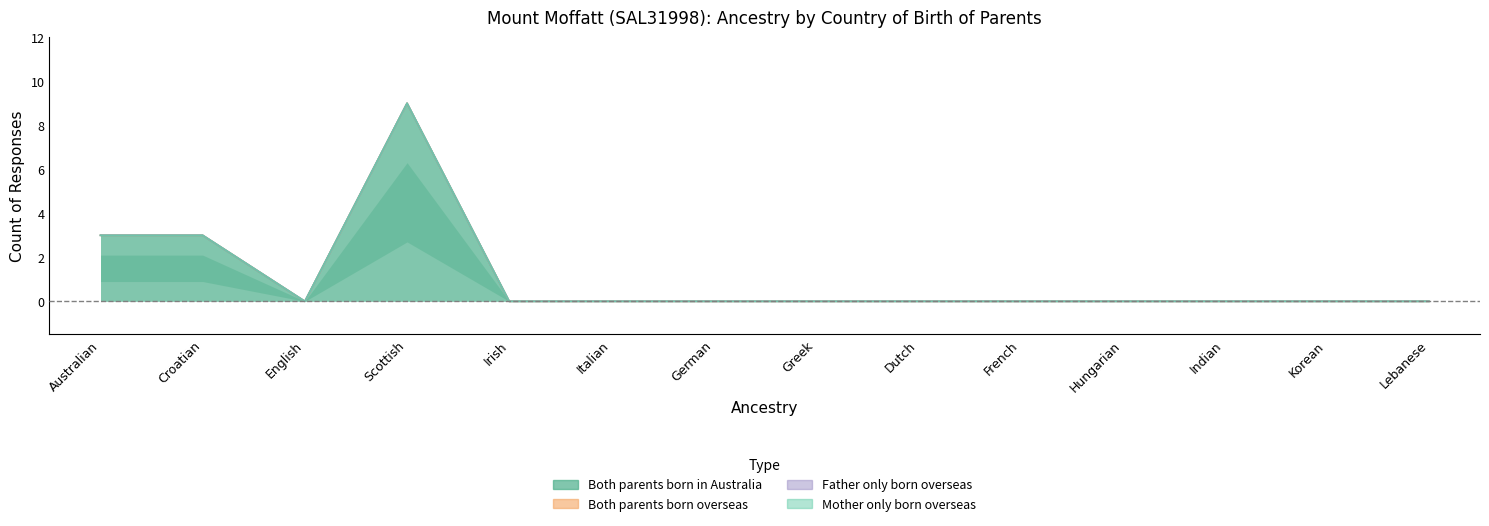

Which category has the highest value in the Both parents born in Australia series?

Scottish